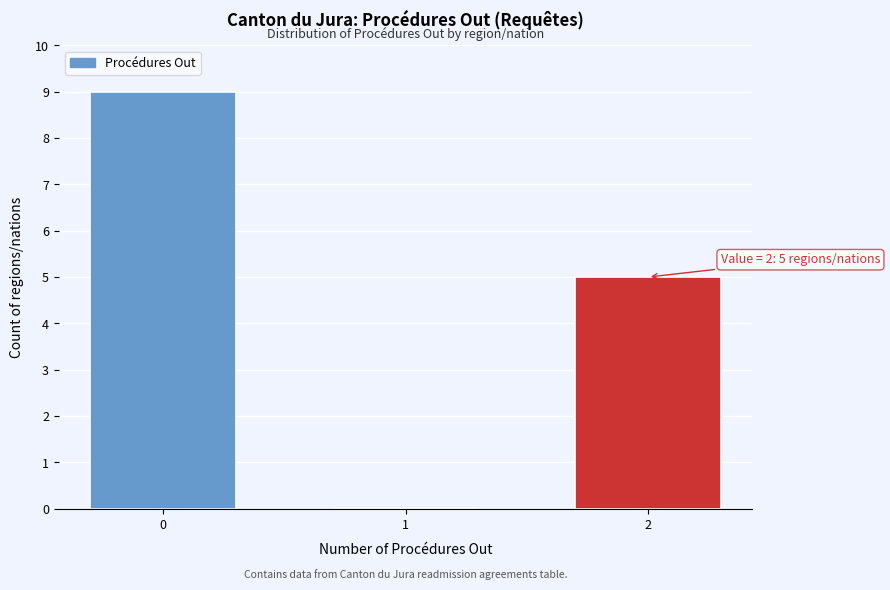

Reading right to left, list all the values displayed in this chart.

2=5	1=0	0=9